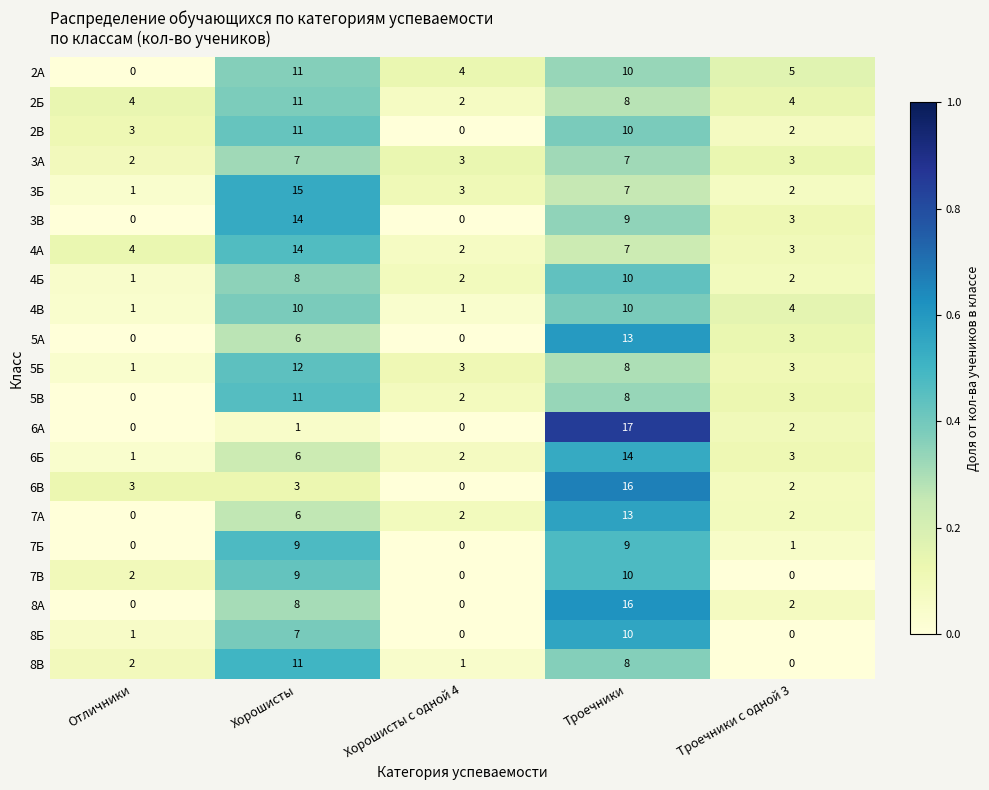

Rank the categories by 2В value from lowest to highest.

Хорошисты с одной 4, Троечники с одной 3, Отличники, Троечники, Хорошисты